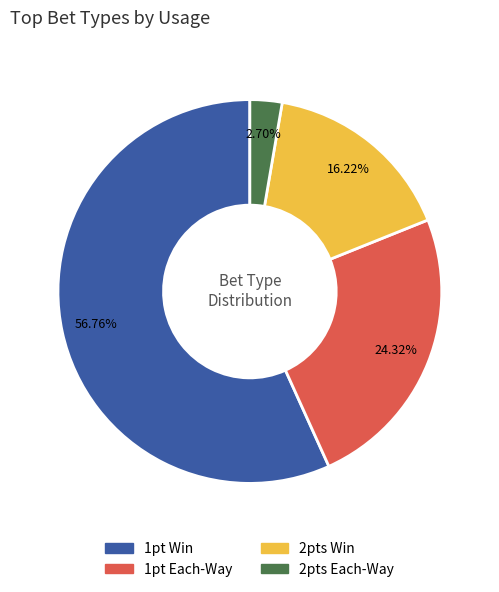

Rank the categories by value from highest to lowest.

1pt Win, 1pt Each-Way, 2pts Win, 2pts Each-Way